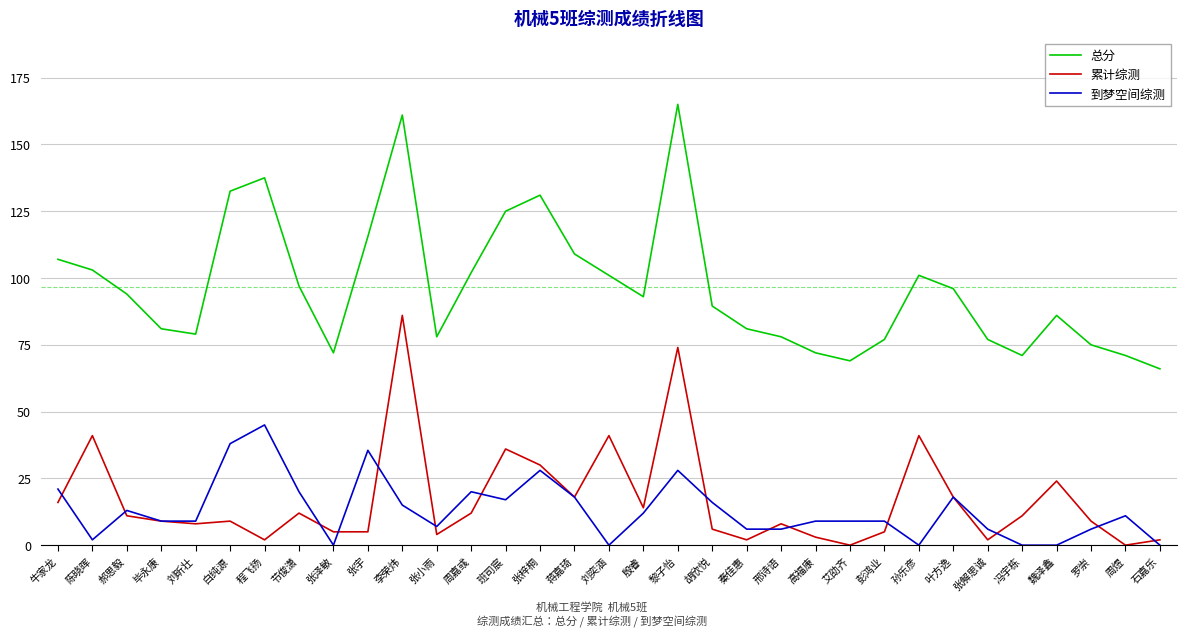

Rank the series at 艾劭齐 from highest to lowest value.

总分, 到梦空间综测, 累计综测